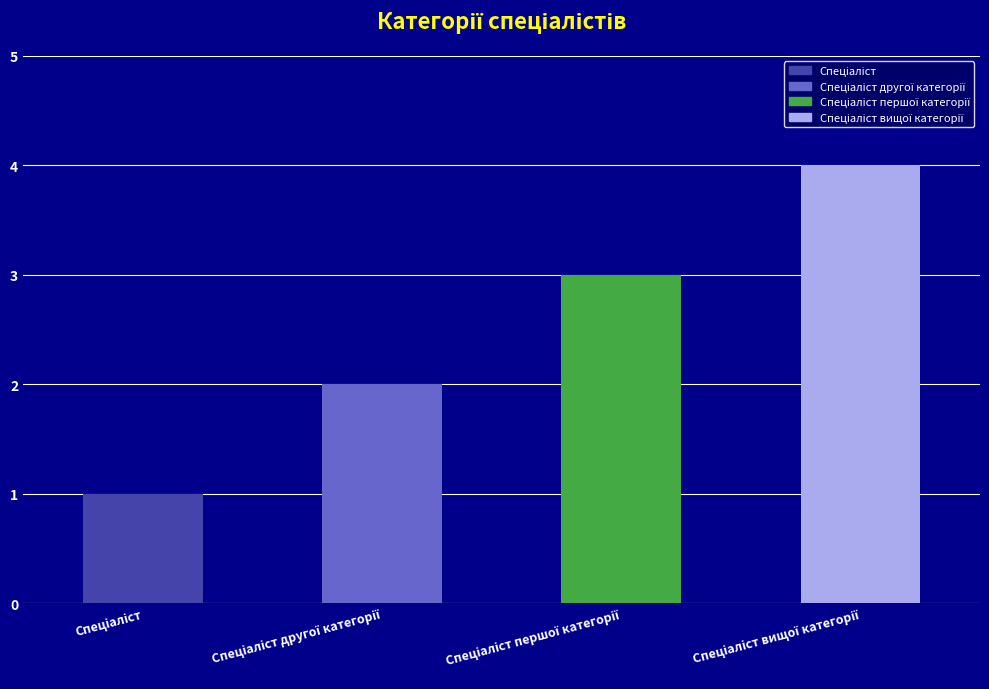

What is the sum of all values?

10